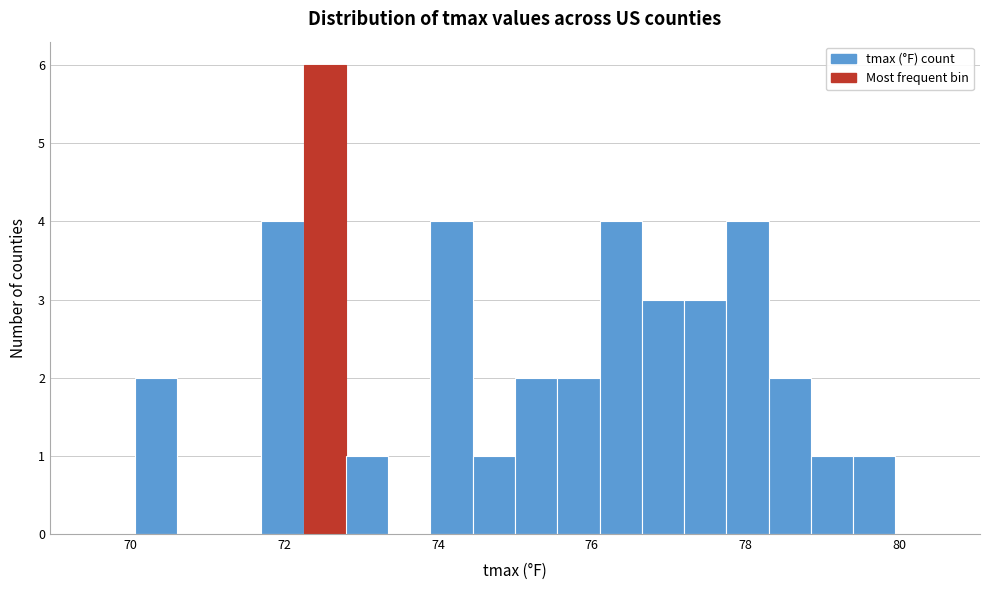

Around what value on the x-axis is the tallest bar? Give the approximate position of its centre, as read against the axis.

72.6